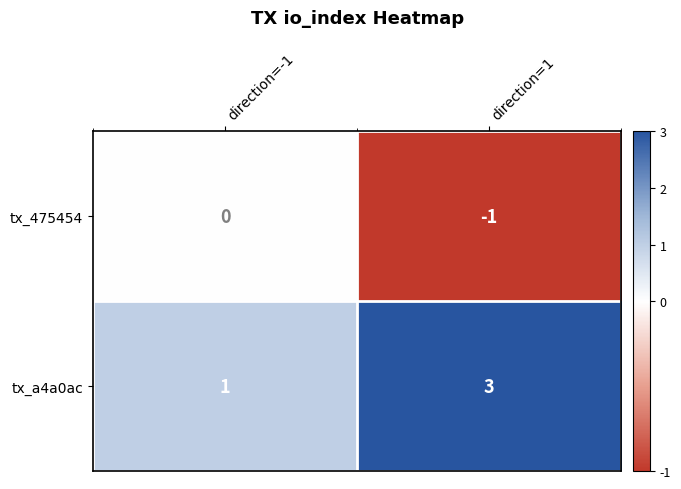

Rank the series by their average value, from highest to lowest.

tx_a4a0ac, tx_475454